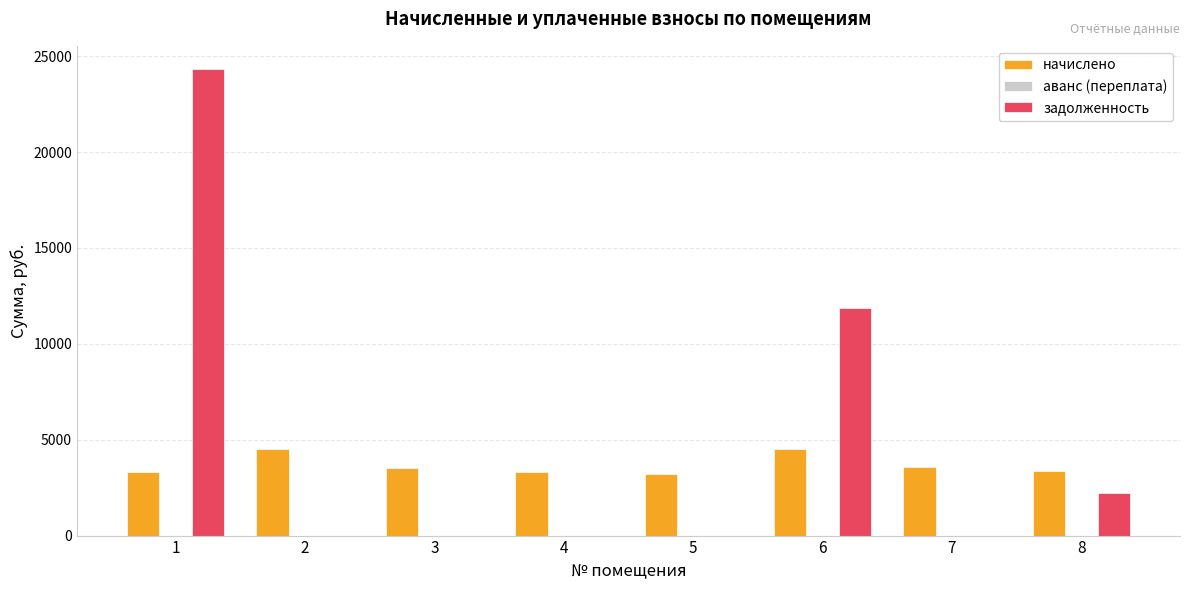

What is the sum of all начислено values?

29261.5